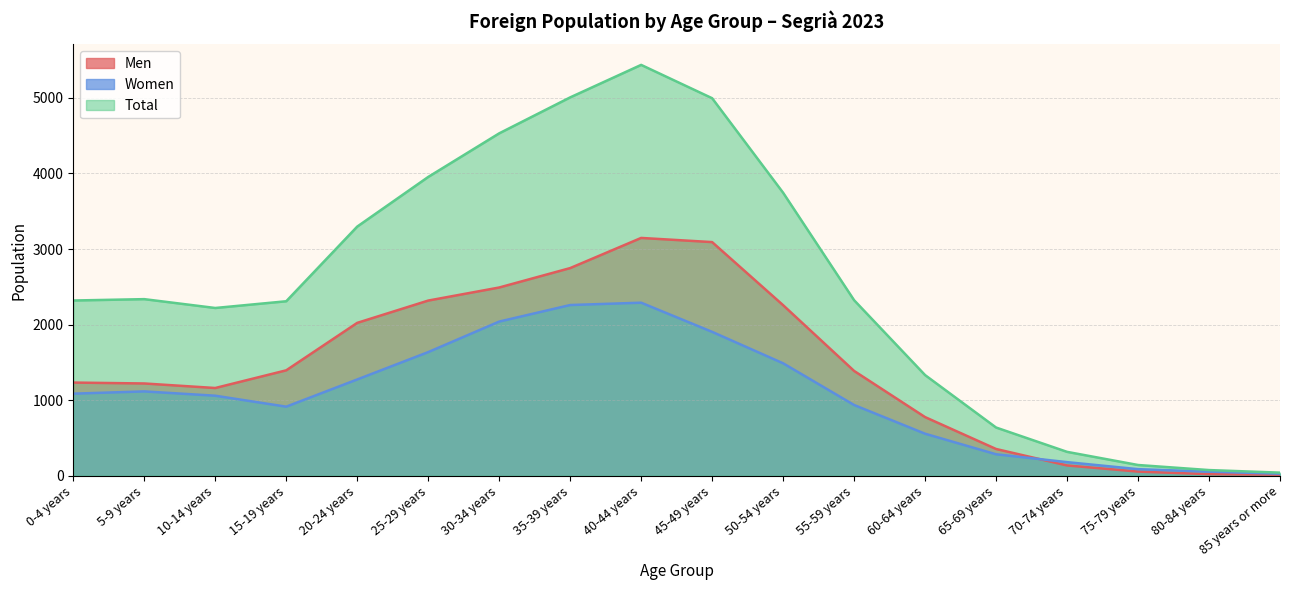

Which series has the widest spread of values?

Total